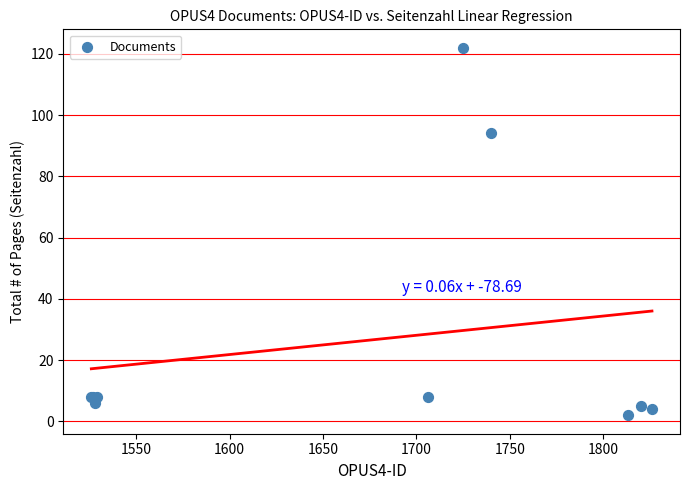

What Y value in the scatter plot is closest to 62?

94